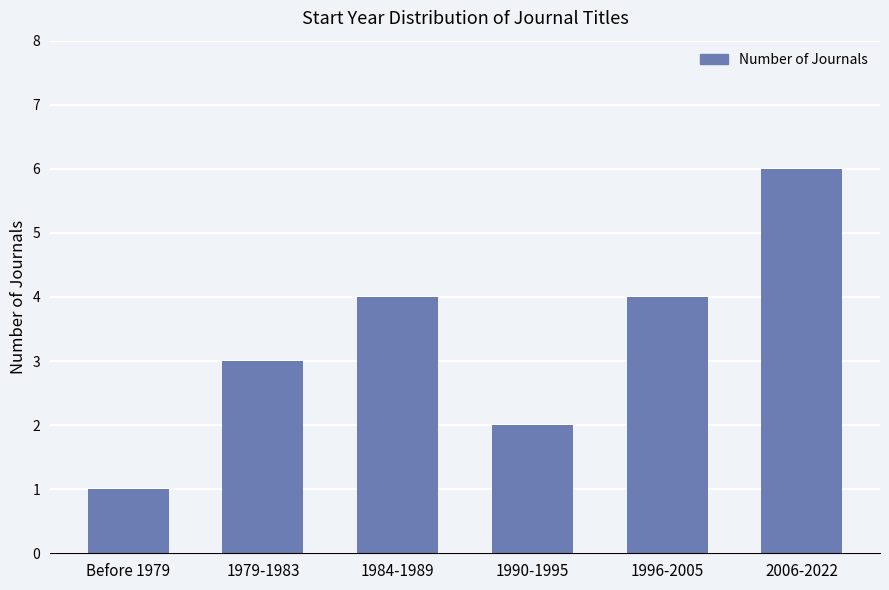

True or false: the data shows 1 at 1996-2005.

False